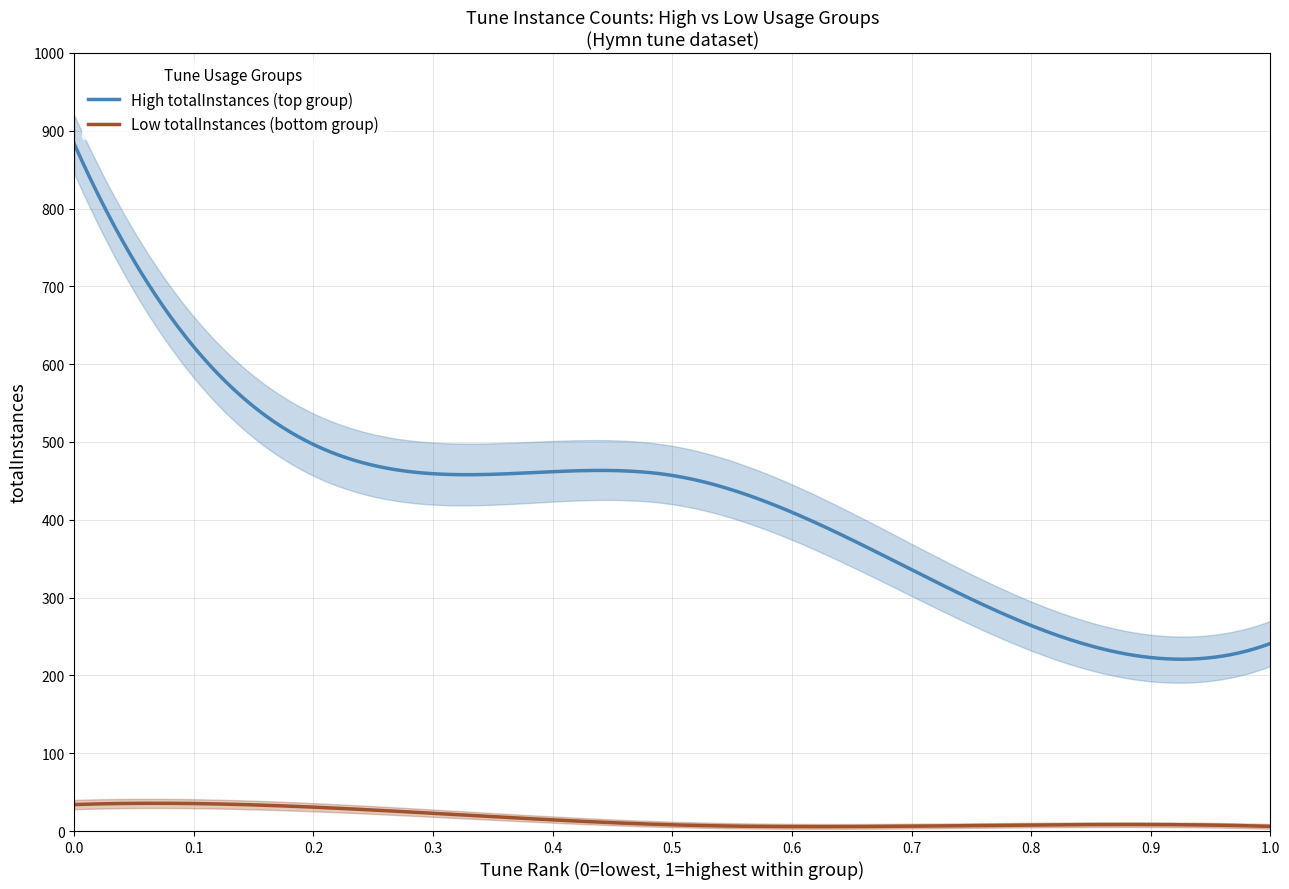

What is the average value of the Low totalInstances (bottom group) series?

16.0